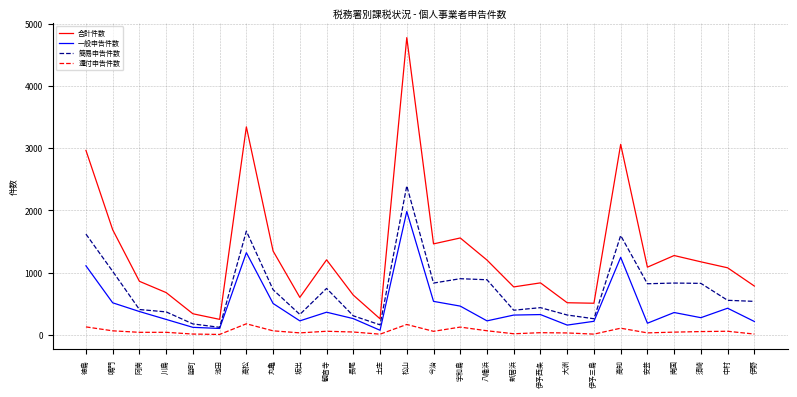

The 一般申告件数 series shows 842 at 鳴門. True or false?

False